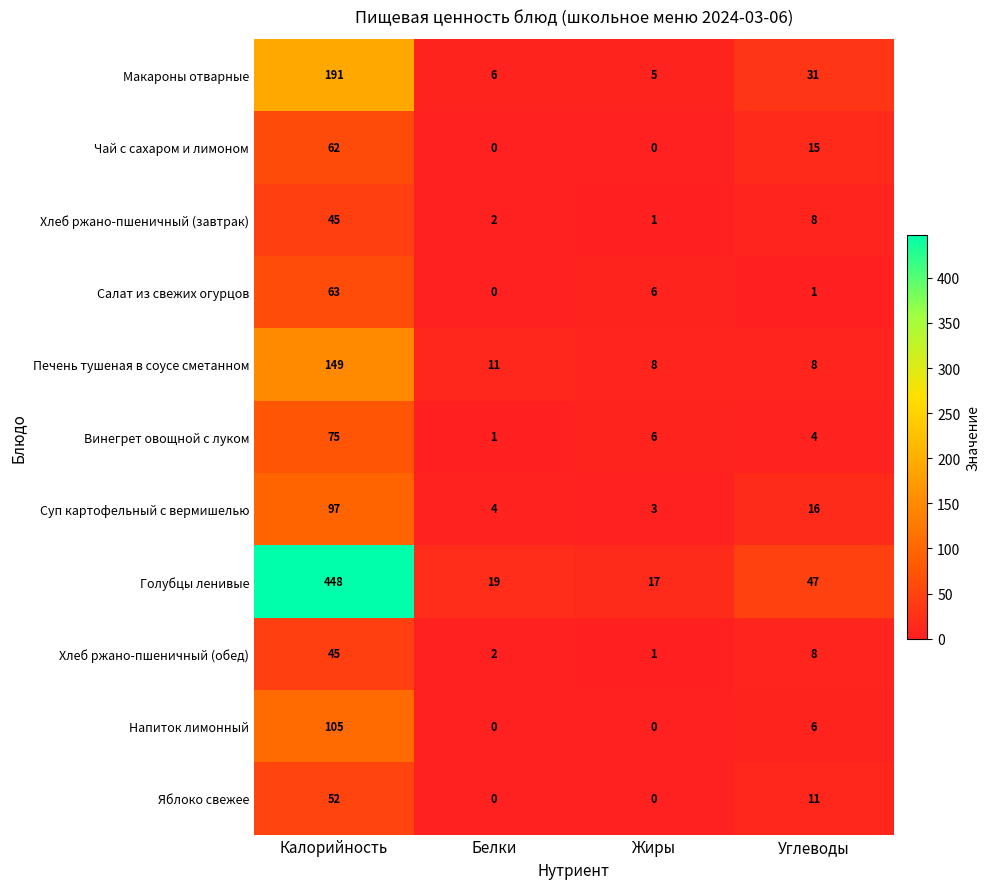

Rank the categories by Суп картофельный с вермишелью value from lowest to highest.

Жиры, Белки, Углеводы, Калорийность